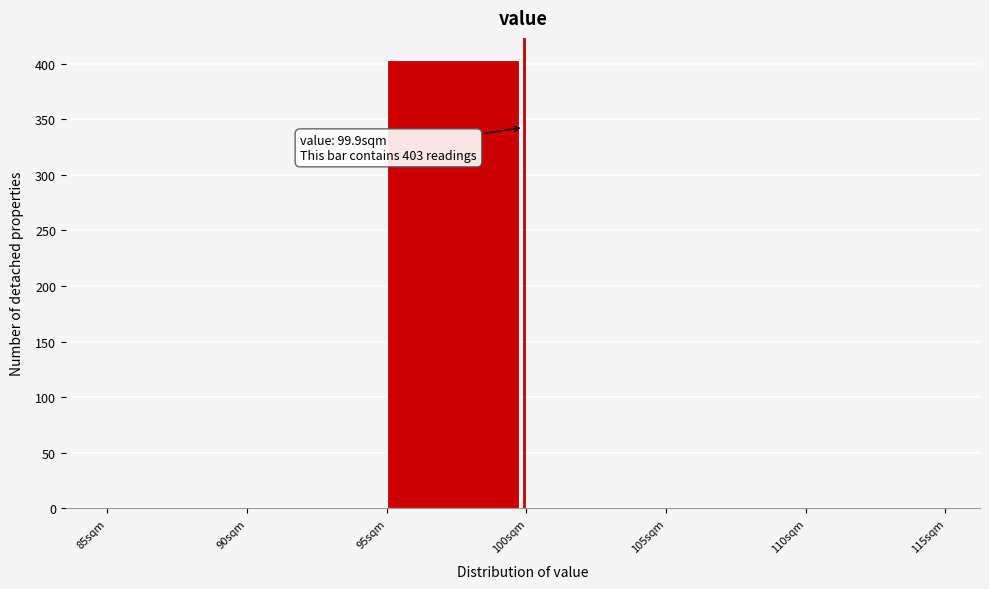

Which range on the x-axis has the tallest bar?

95 to 100